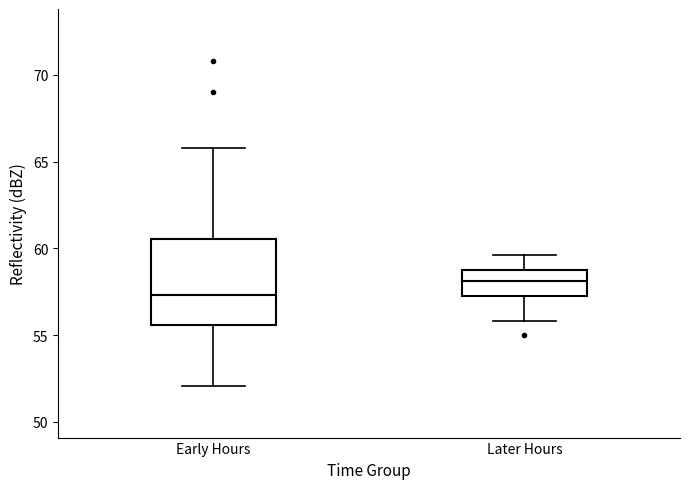

Which box's median line is the highest?

Later Hours